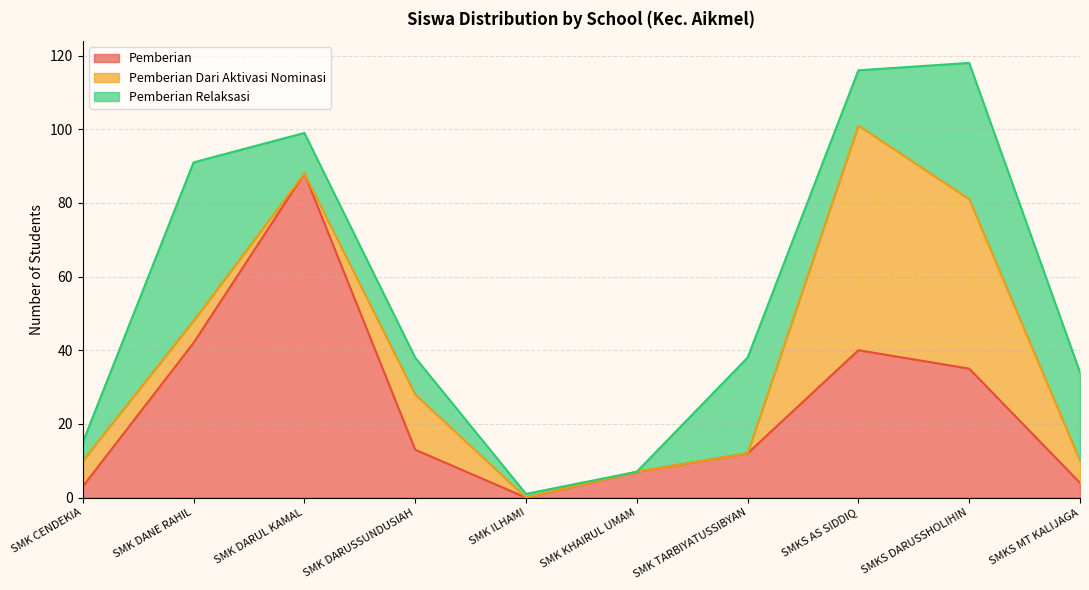

Is it true that Pemberian Relaksasi equals 7 at SMKS AS SIDDIQ?

False